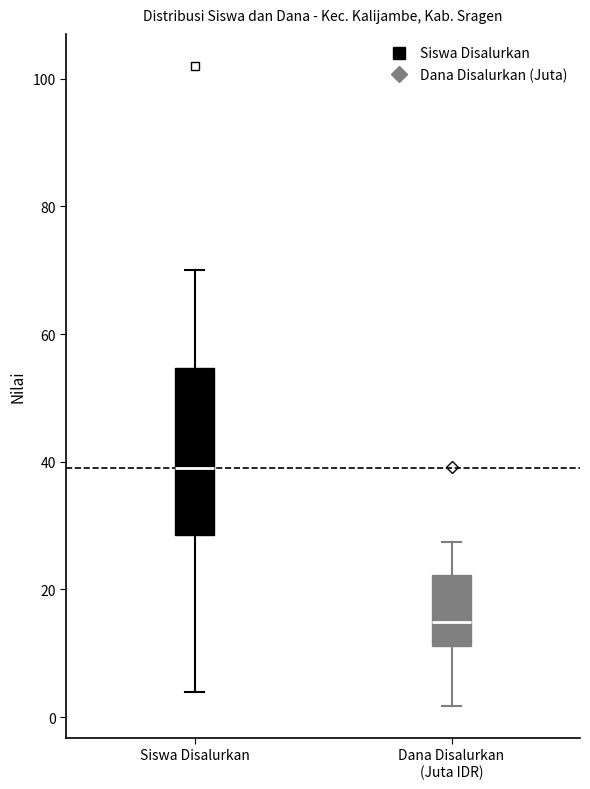

Which box has the highest median line?

Siswa Disalurkan